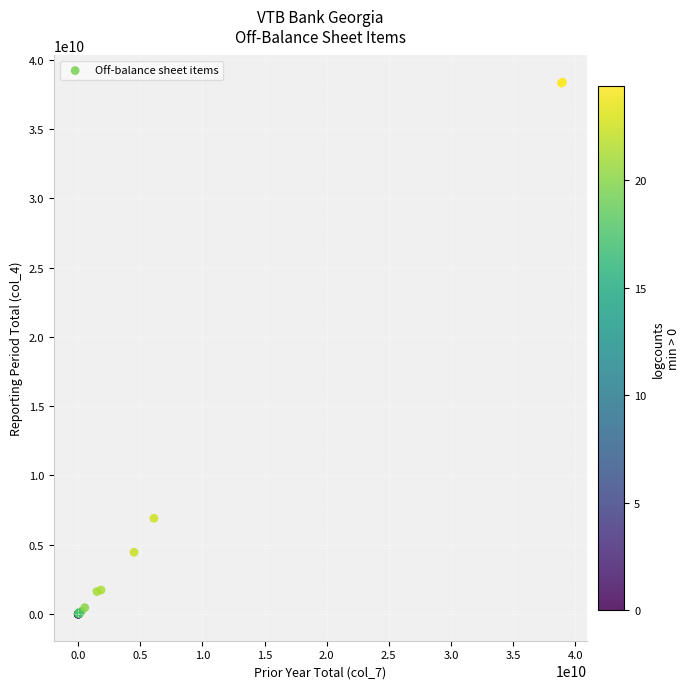

What Y value in the scatter plot is closest to 19186399327?

6913187186.2